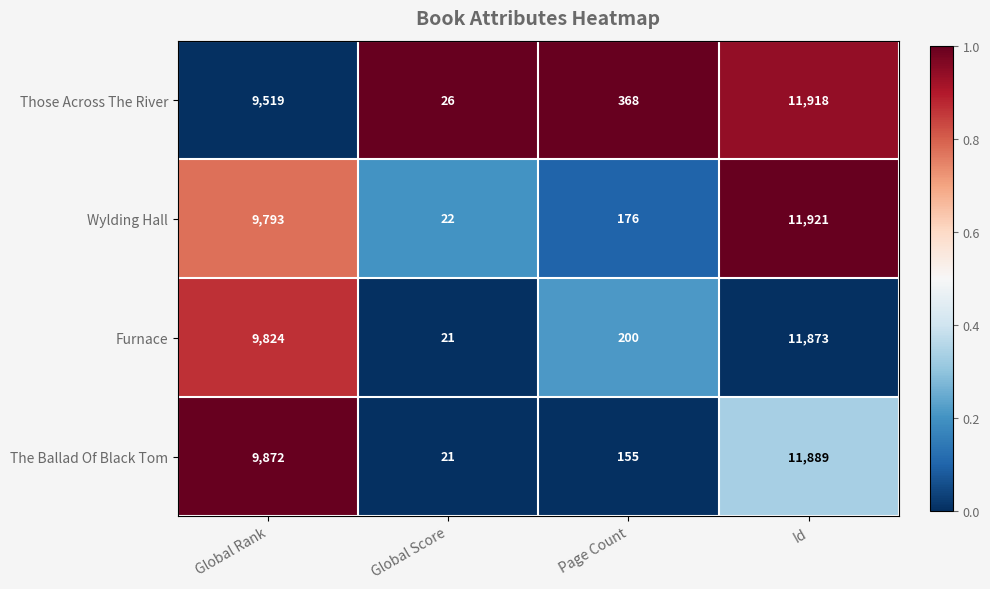

What is the difference between the Furnace values at Id and Global Score?

11852